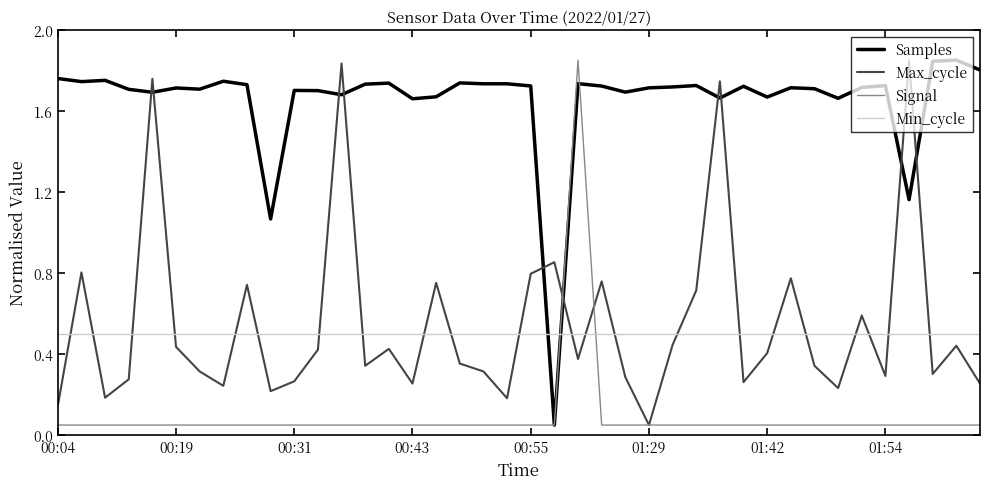

How many distinct data groups are displayed?

4